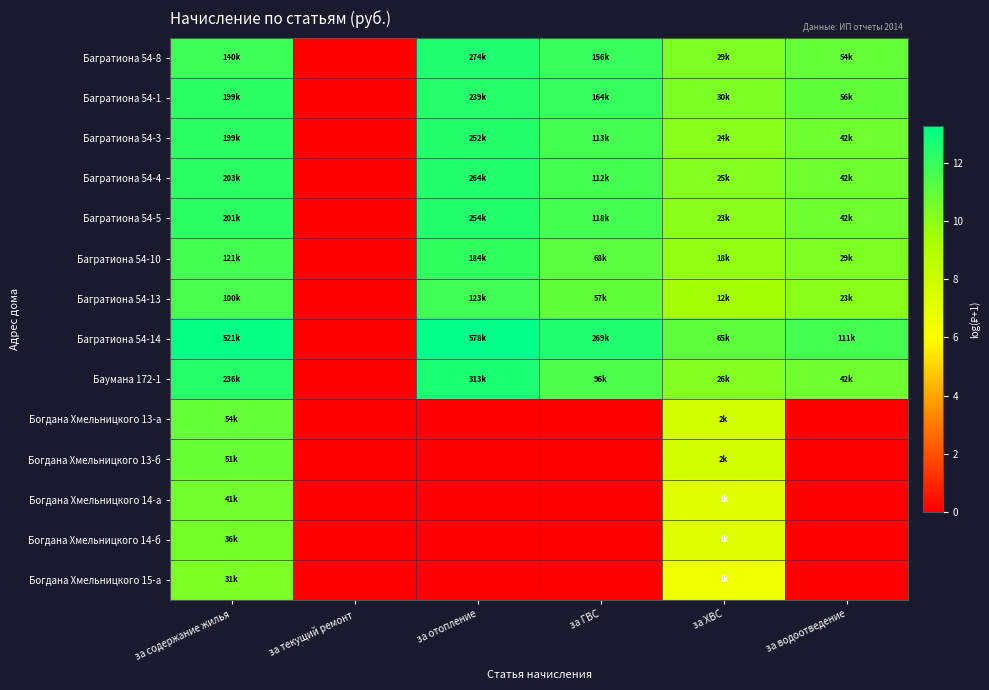

Which series has the largest range (max minus min)?

Багратиона 54-14